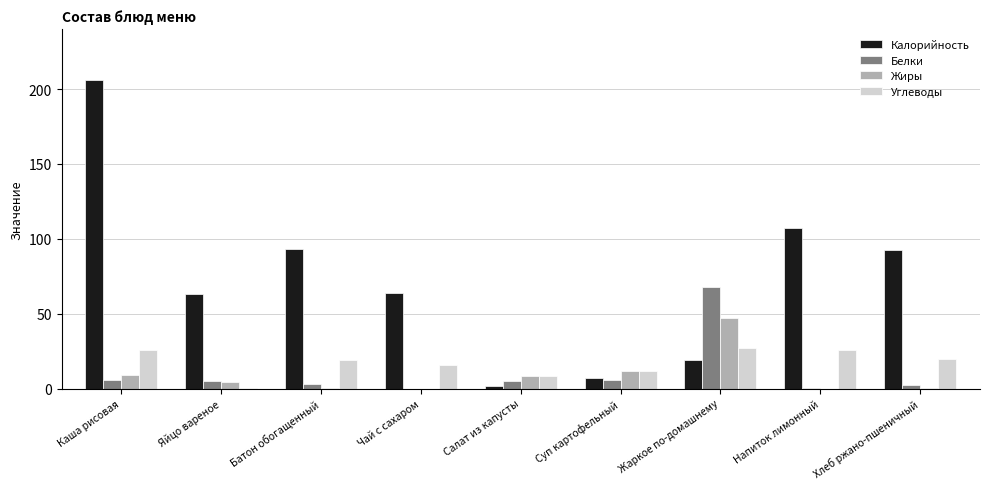

Which series changed the most between Яйцо вареное and Хлеб ржано-пшеничный?

Калорийность